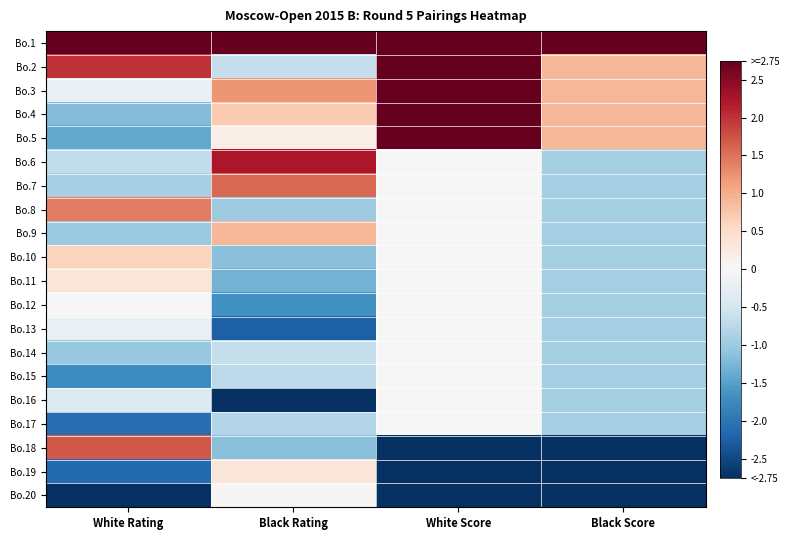

Reading right to left, transcribe all the data shown in this chart.

Bo.1: Black Score=2.8	White Score=2.8	Black Rating=2.8	White Rating=2.8
Bo.2: Black Score=0.9	White Score=2.8	Black Rating=-0.6	White Rating=2.0
Bo.3: Black Score=0.9	White Score=2.8	Black Rating=1.2	White Rating=-0.2
Bo.4: Black Score=0.9	White Score=2.8	Black Rating=0.7	White Rating=-1.2
Bo.5: Black Score=0.9	White Score=2.8	Black Rating=0.2	White Rating=-1.4
Bo.6: Black Score=-0.9	White Score=0.0	Black Rating=2.2	White Rating=-0.7
Bo.7: Black Score=-0.9	White Score=0.0	Black Rating=1.6	White Rating=-0.9
Bo.8: Black Score=-0.9	White Score=0.0	Black Rating=-1.0	White Rating=1.4
Bo.9: Black Score=-0.9	White Score=0.0	Black Rating=0.9	White Rating=-1.0
Bo.10: Black Score=-0.9	White Score=0.0	Black Rating=-1.1	White Rating=0.6
Bo.11: Black Score=-0.9	White Score=0.0	Black Rating=-1.3	White Rating=0.3
Bo.12: Black Score=-0.9	White Score=0.0	Black Rating=-1.7	White Rating=0.0
Bo.13: Black Score=-0.9	White Score=0.0	Black Rating=-2.2	White Rating=-0.2
Bo.14: Black Score=-0.9	White Score=0.0	Black Rating=-0.7	White Rating=-1.0
Bo.15: Black Score=-0.9	White Score=0.0	Black Rating=-0.7	White Rating=-1.7
Bo.16: Black Score=-0.9	White Score=0.0	Black Rating=-2.8	White Rating=-0.4
Bo.17: Black Score=-0.9	White Score=0.0	Black Rating=-0.8	White Rating=-2.1
Bo.18: Black Score=-2.8	White Score=-2.8	Black Rating=-1.1	White Rating=1.7
Bo.19: Black Score=-2.8	White Score=-2.8	Black Rating=0.3	White Rating=-2.1
Bo.20: Black Score=-2.8	White Score=-2.8	Black Rating=0.0	White Rating=-2.8